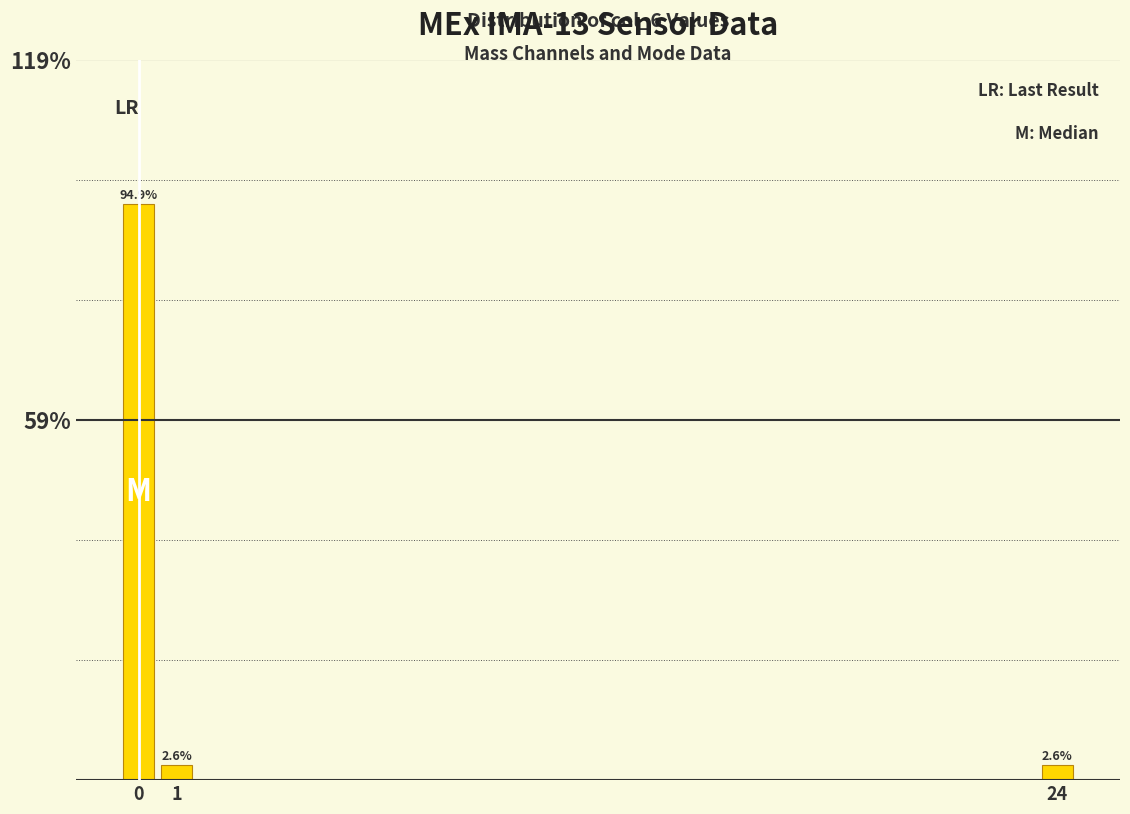

Reading left to right, list all the values displayed in this chart.

0=94.9	1=2.6	24=2.6